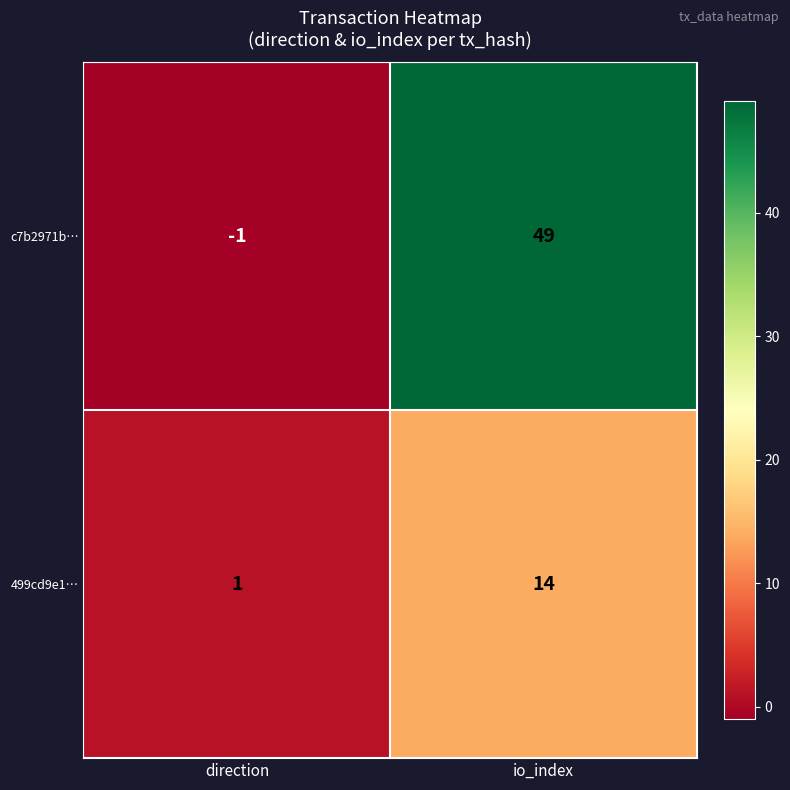

At which category does the chart reach its peak across all series?

io_index